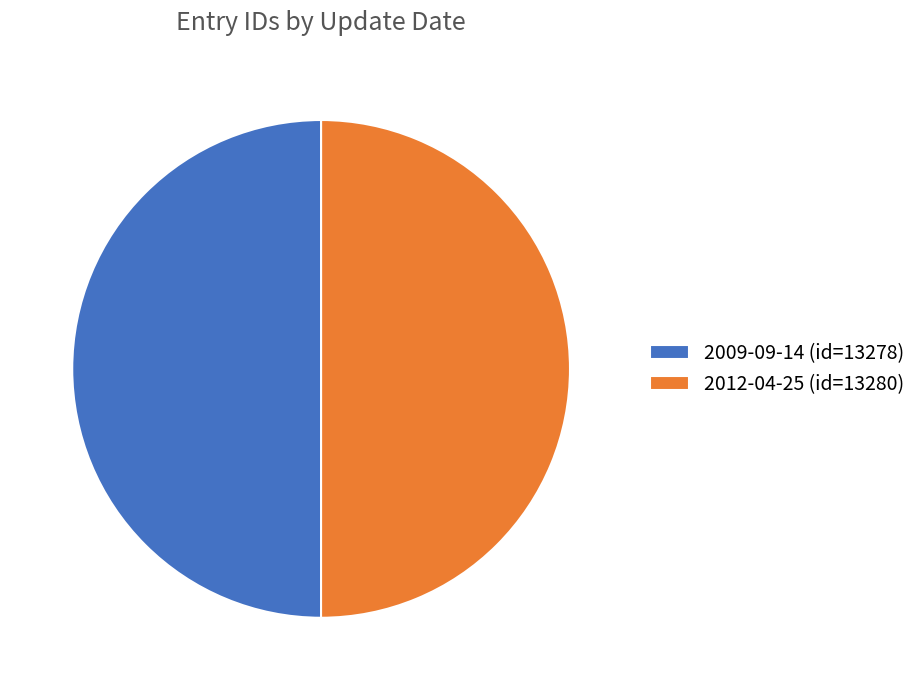

Do 2012-04-25 (id=13280) and 2009-09-14 (id=13278) together represent more than half of the pie?

Yes